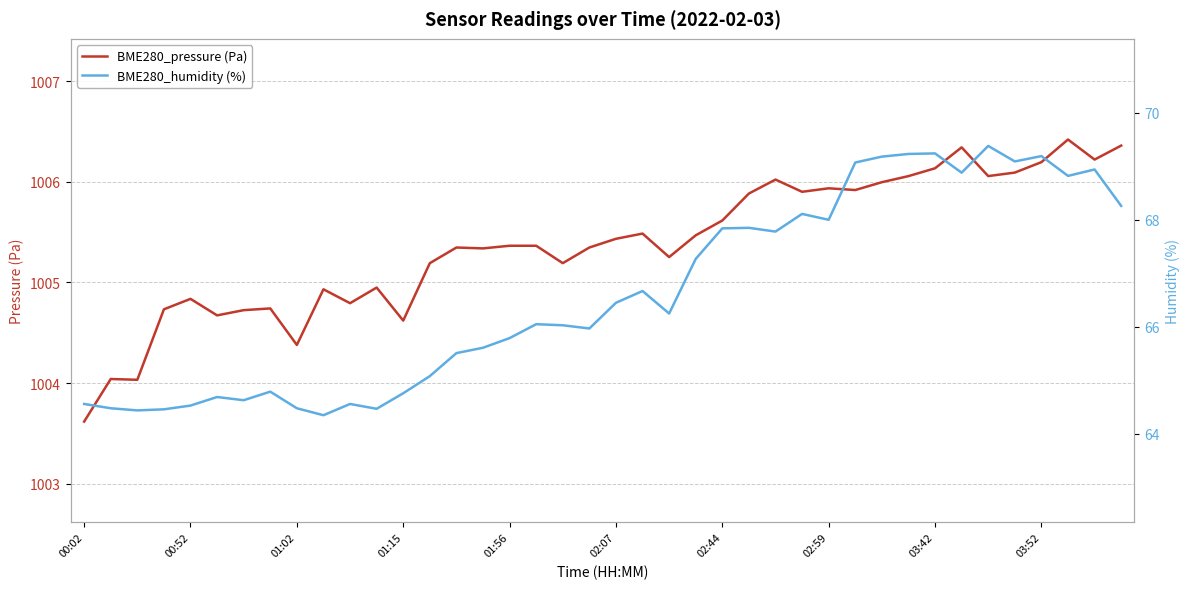

True or false: BME280_humidity (%) has a value of 22.5 at 23.

False